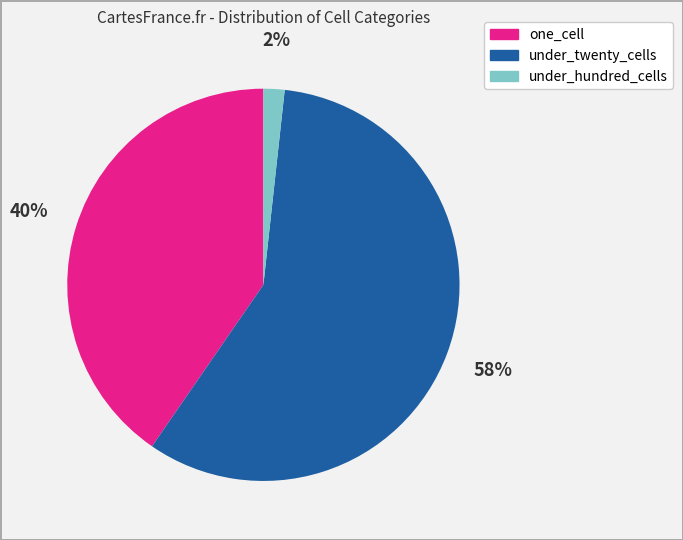

To the nearest percent, what is the average slice percentage?

33%